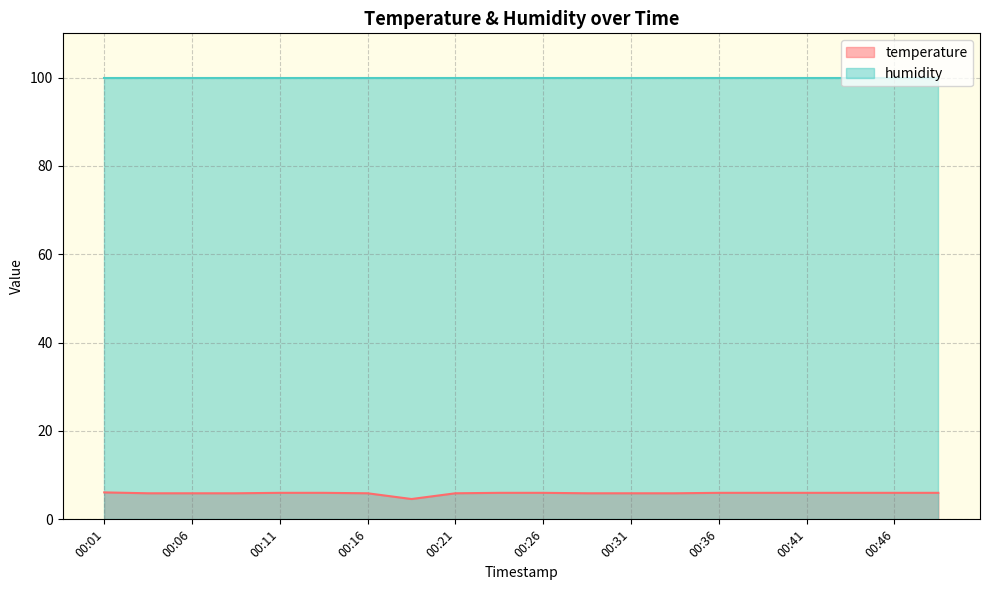

What is the change in value from 00:06 to 00:11?

+0.1